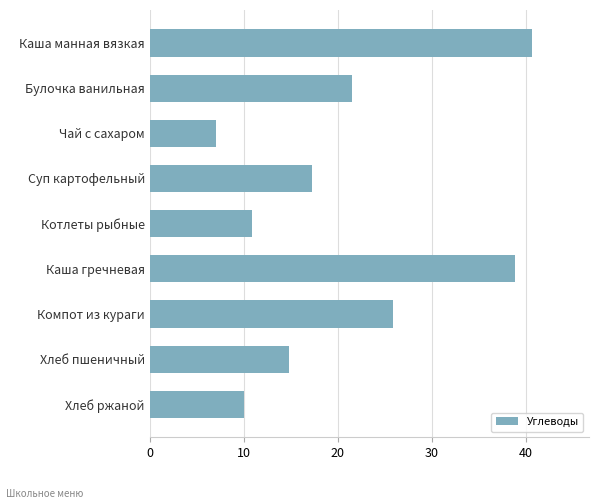

Reading top to bottom, transcribe all the data shown in this chart.

40.6	21.5	7.0	17.3	10.8	38.8	25.9	14.8	10.0